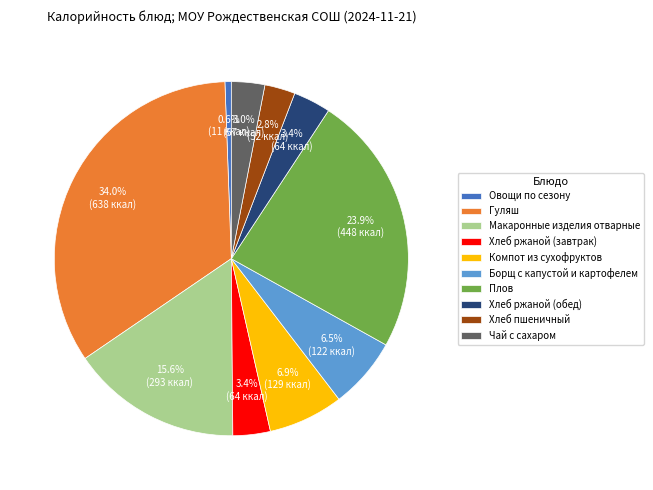

What percentage do Компот из сухофруктов and Чай с сахаром together represent?

9.9%